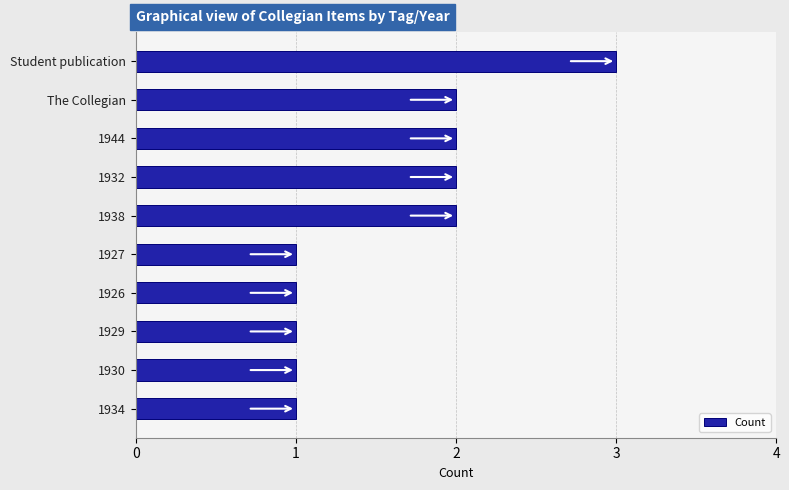

What is the ratio of the value at 1927 to the value at 1934?

1.0